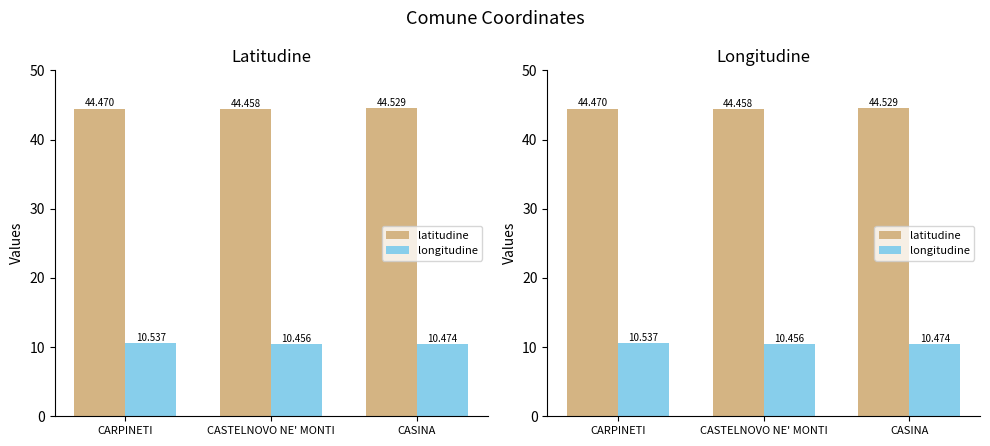

What is the sum of all latitudine values?

133.5